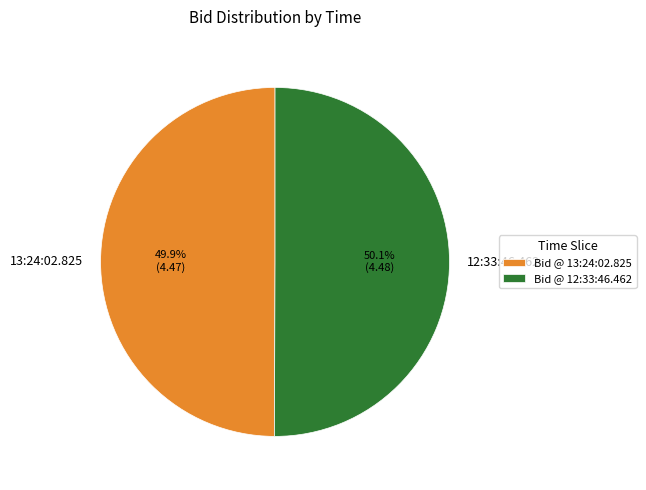

Is it true that 12:33:46.462 is 57% of the pie?

False